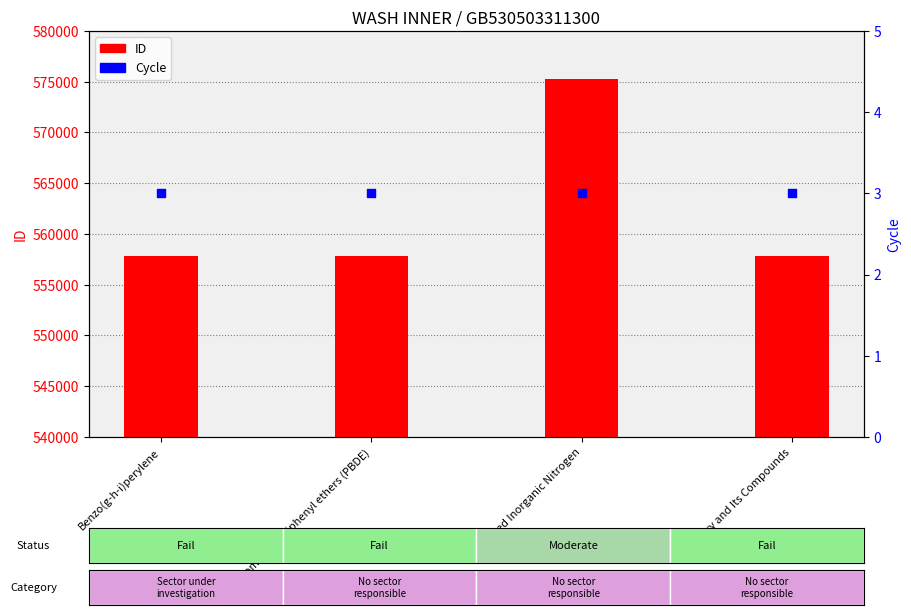

Which series has the largest total across all categories?

ID